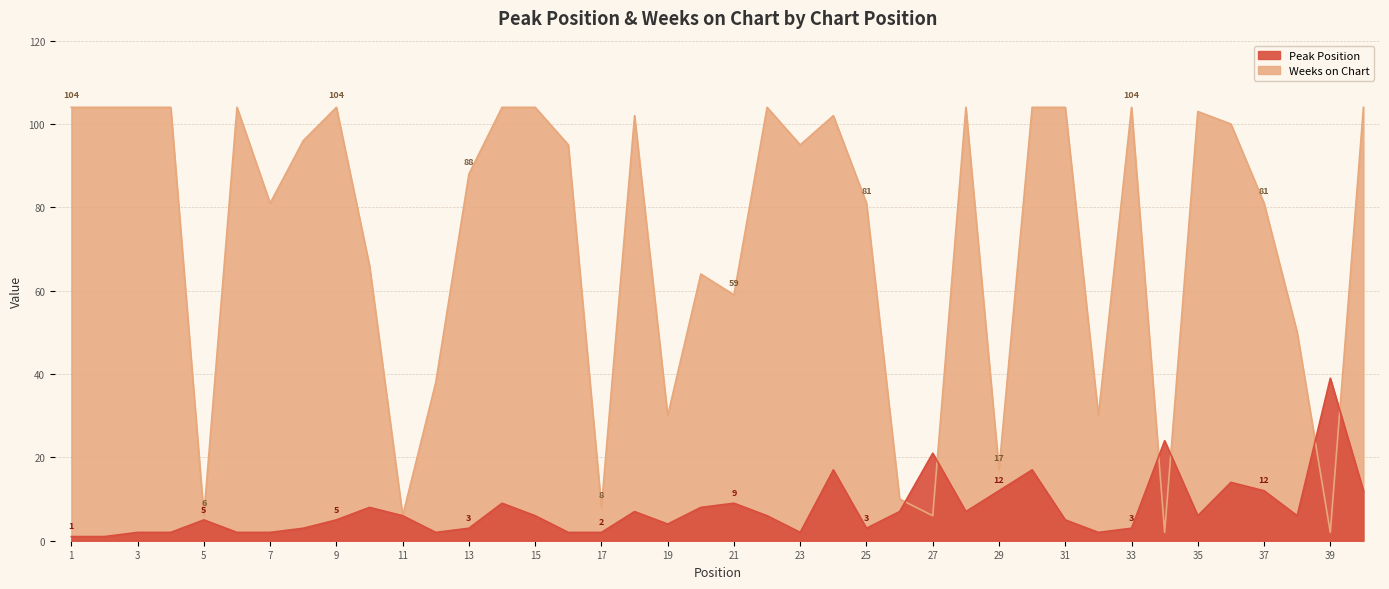

Where is the first local maximum for Peak Position?

5